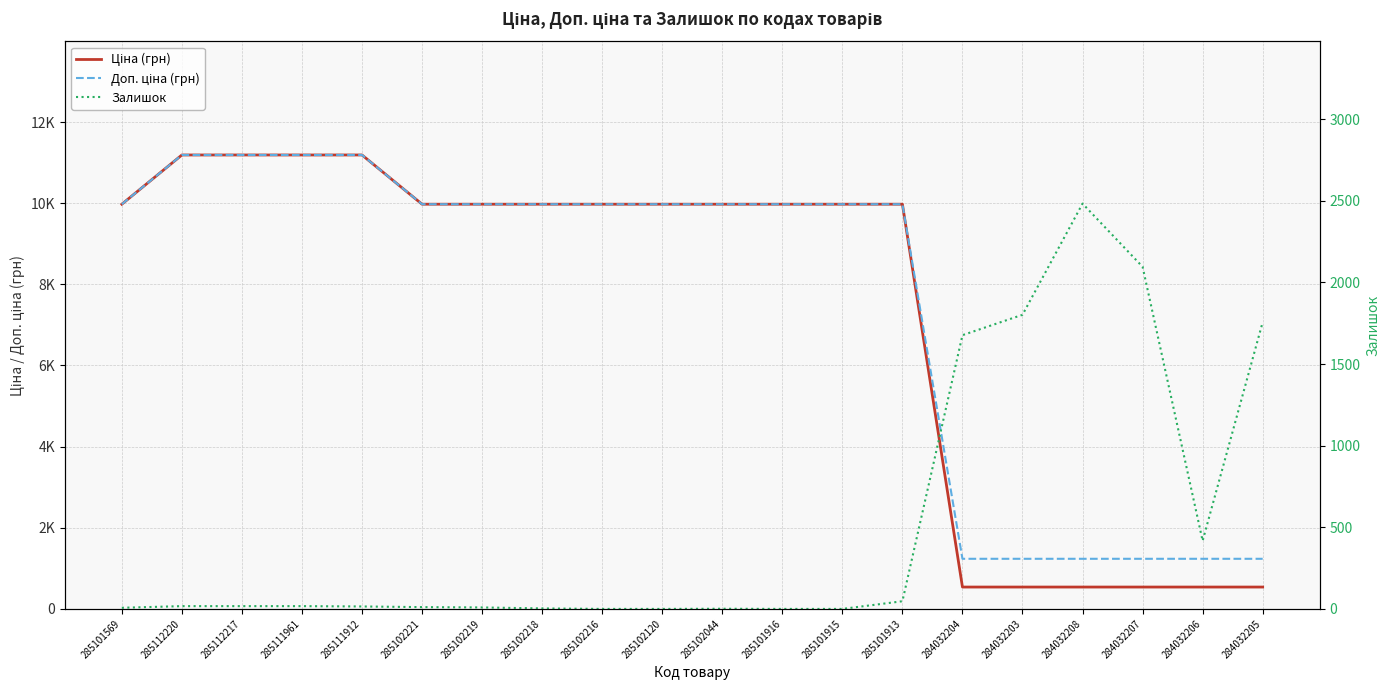

What is the average value of the Ціна (грн) series?

7386.8